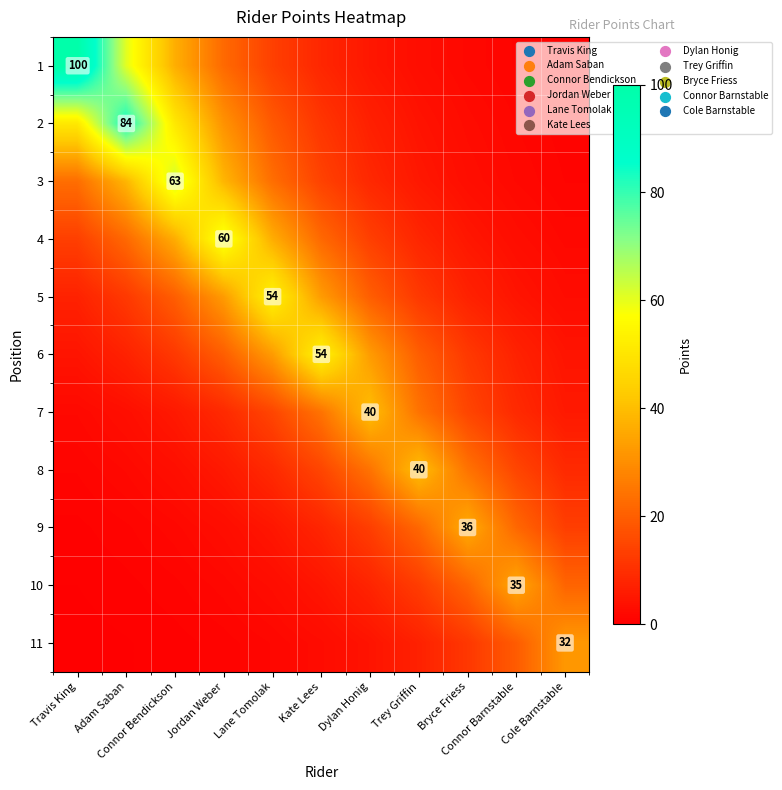

What is the total value across all series at Kate Lees?

196.8